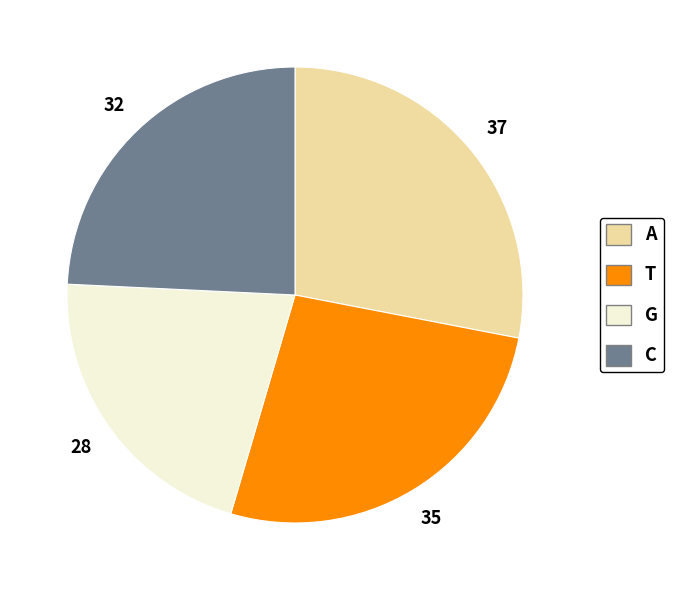

Is the sum of T and A greater than half?

Yes